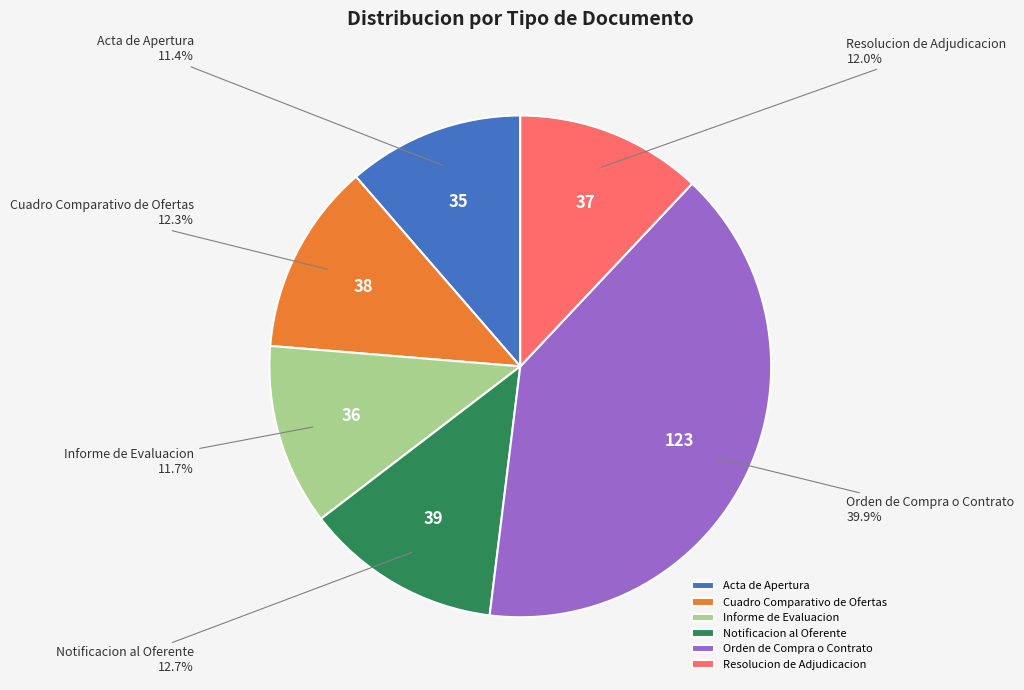

Which has a higher value, Cuadro Comparativo de Ofertas or Acta de Apertura?

Cuadro Comparativo de Ofertas